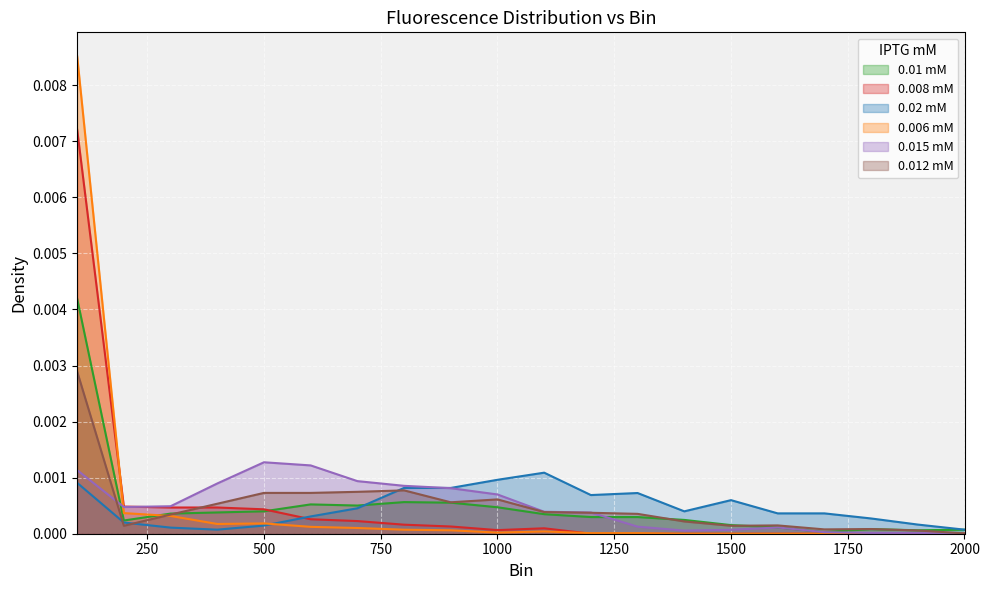

Which series has the largest range (max minus min)?

0.006 mM